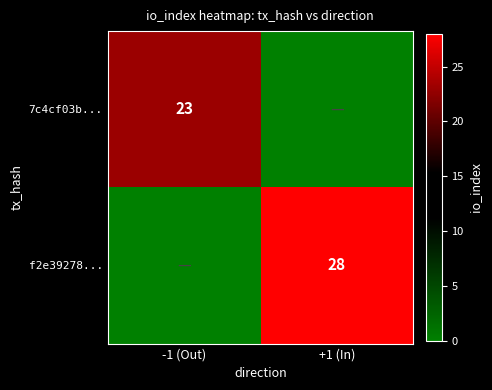

What is the total value across all series at -1 (Out)?

23